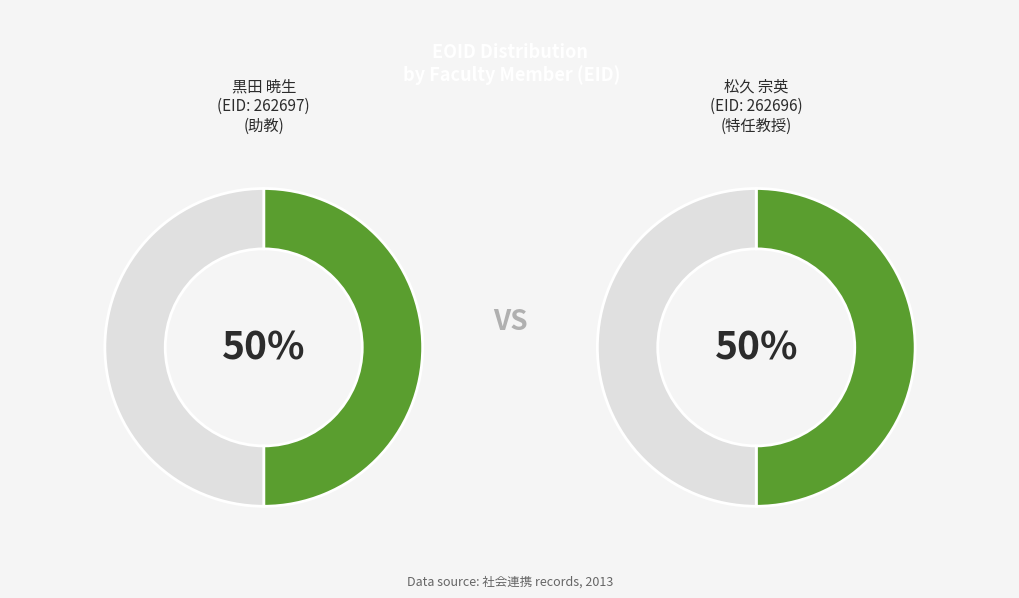

To the nearest percent, what is the average slice percentage?

50%